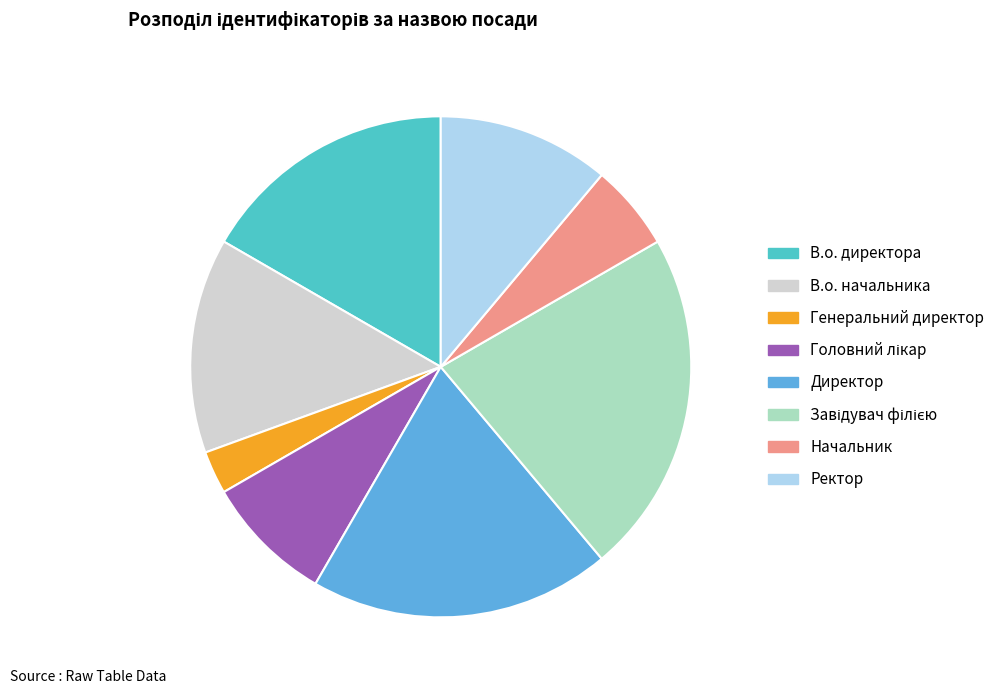

Is there any slice that represents more than half of the pie?

No